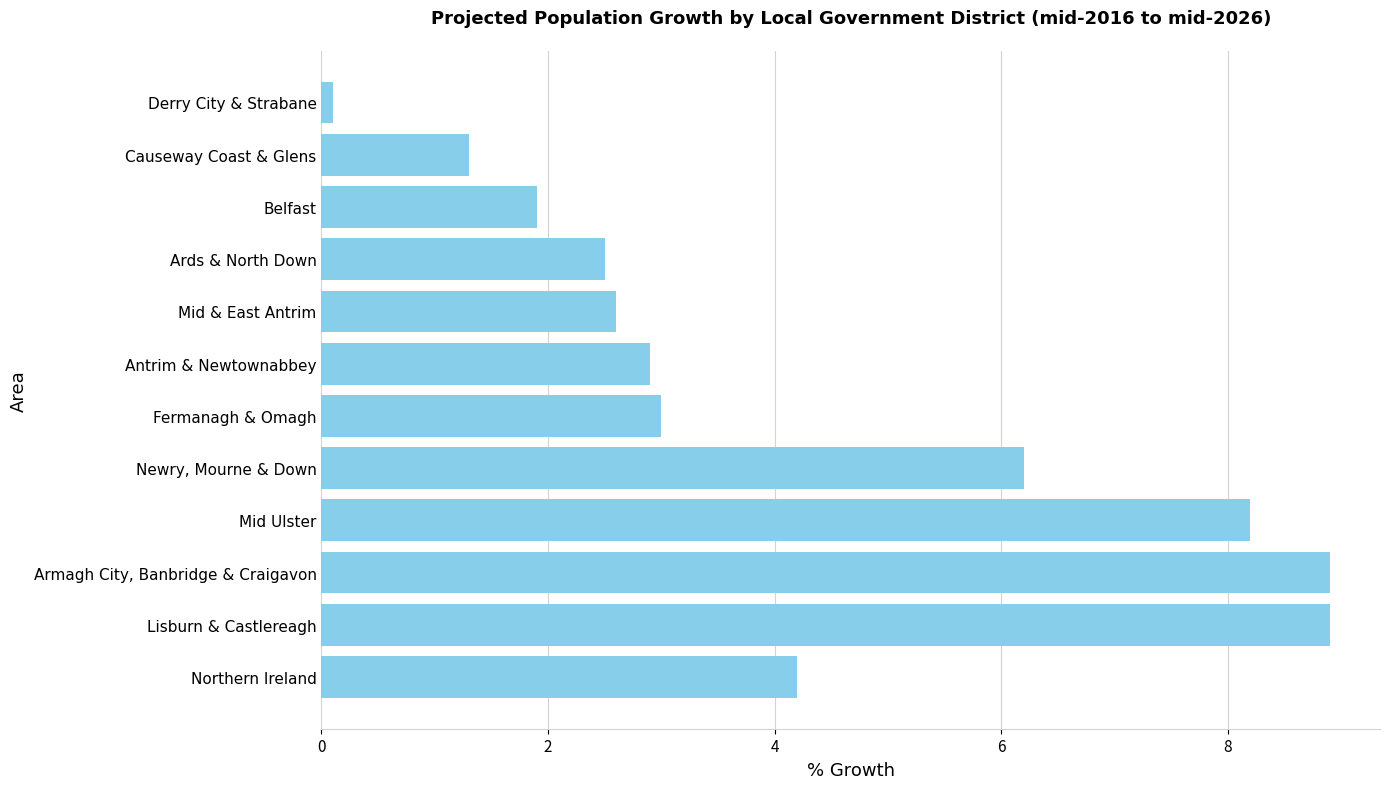

How many data points does each series have?

12